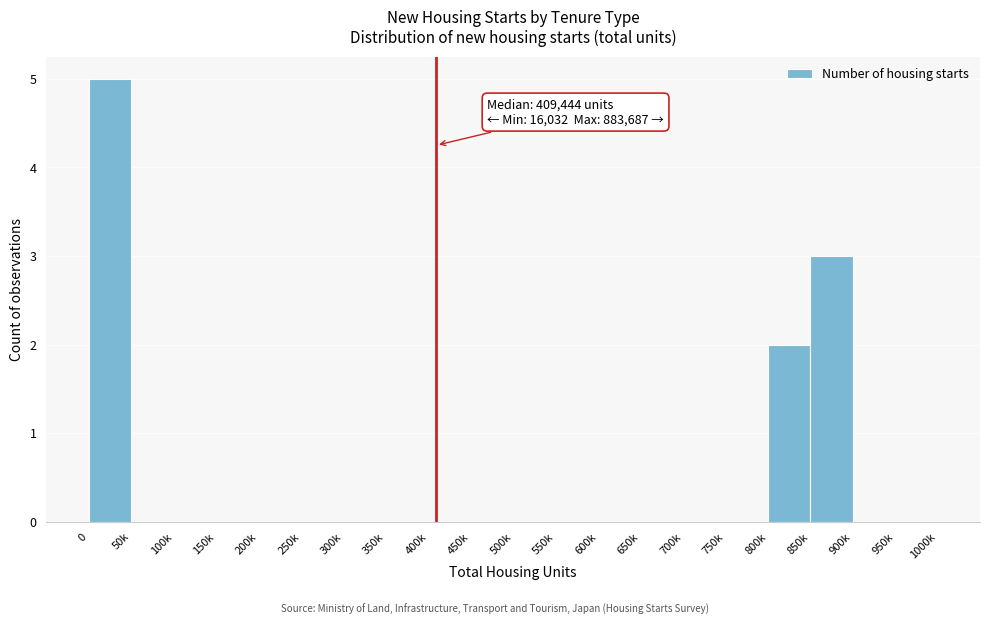

Reading left to right, what are all the values shown in this chart?

0=5	50k=0	100k=0	150k=0	200k=0	250k=0	300k=0	350k=0	400k=0	450k=0	500k=0	550k=0	600k=0	650k=0	700k=0	750k=0	800k=2	850k=3	900k=0	950k=0